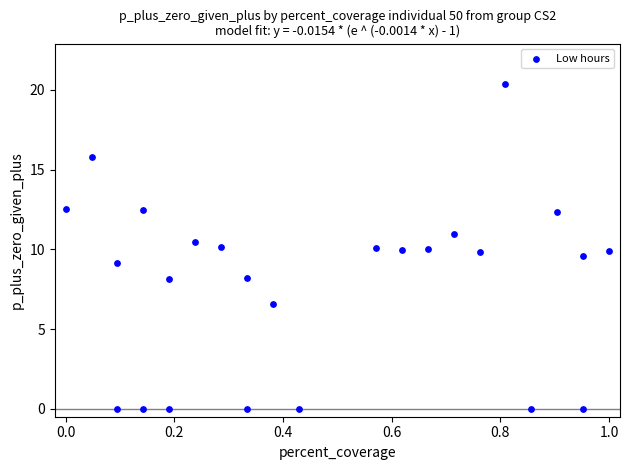

What is the range of X values (max minus min)?

1.0